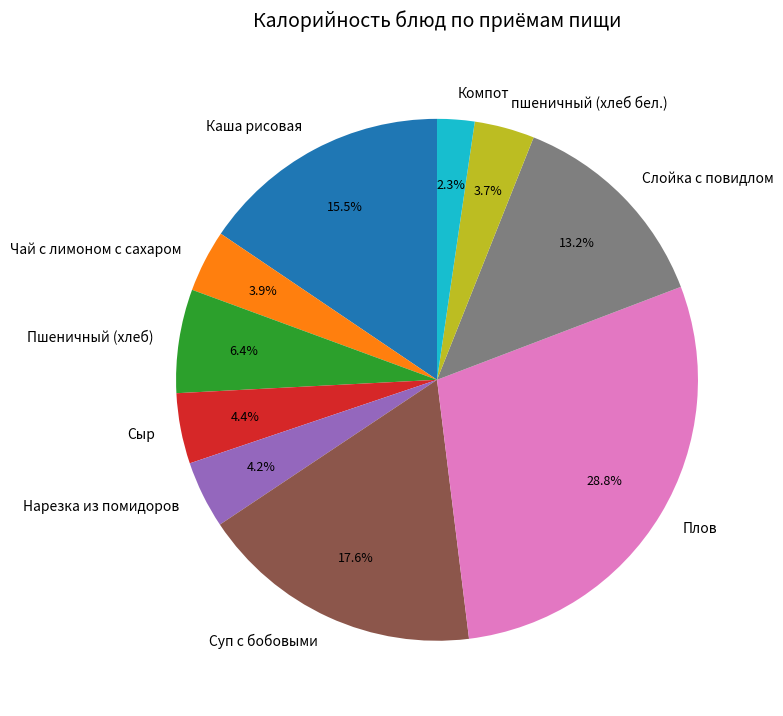

Is there a majority slice in this chart?

No